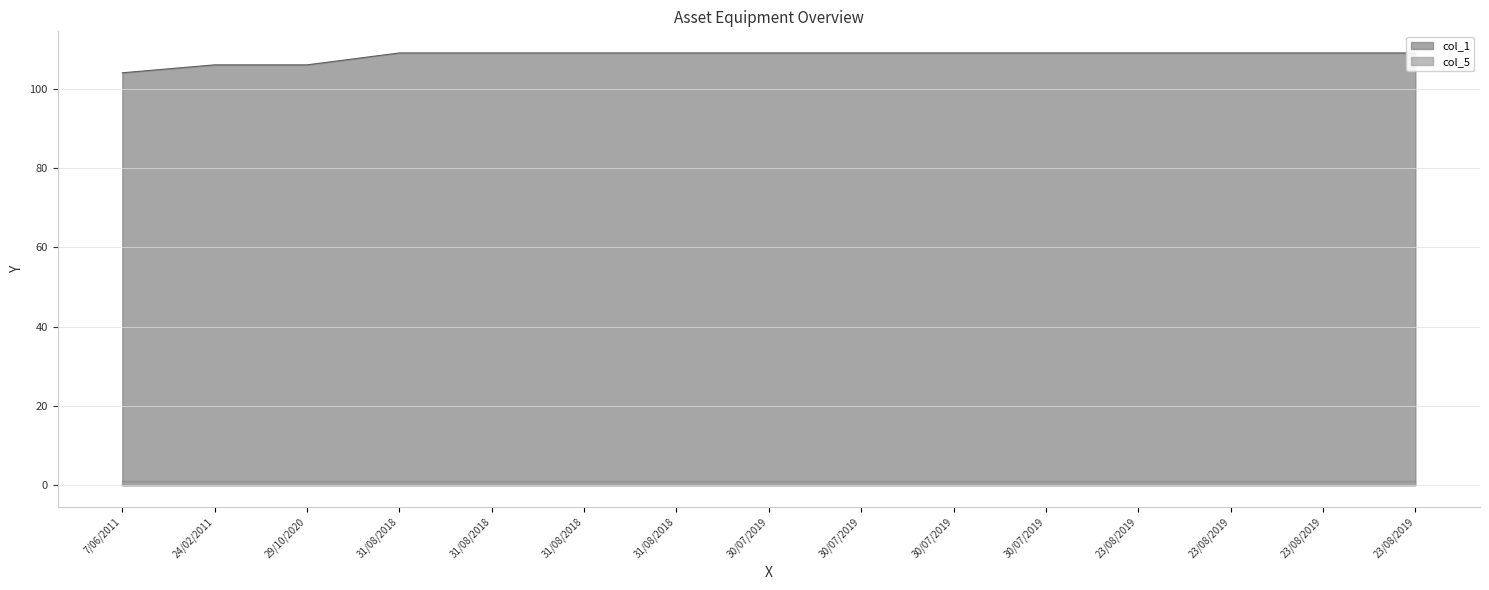

What is the average value?

108